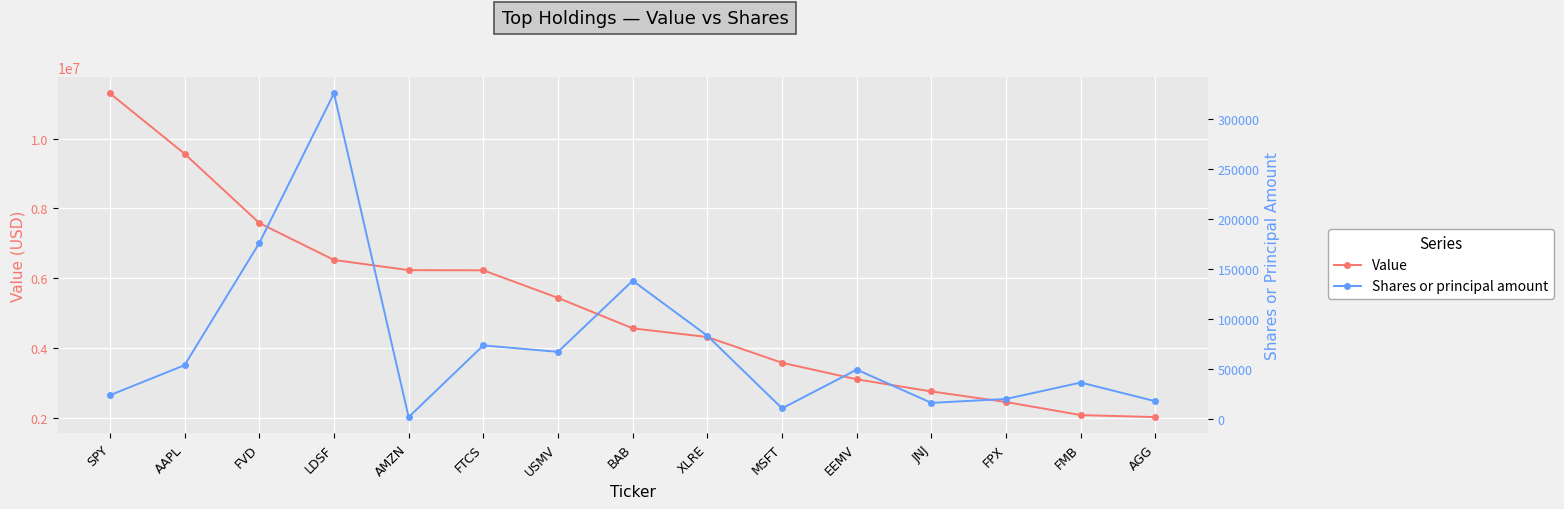

What are all the series names shown in the legend?

Value, Shares or principal amount